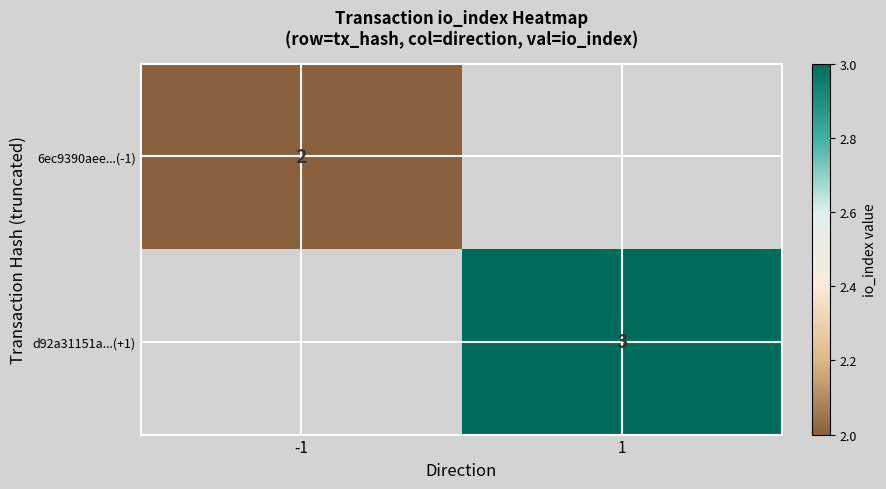

True or false: 6ec9390aee...(-1) has a value of 1 at -1.

False